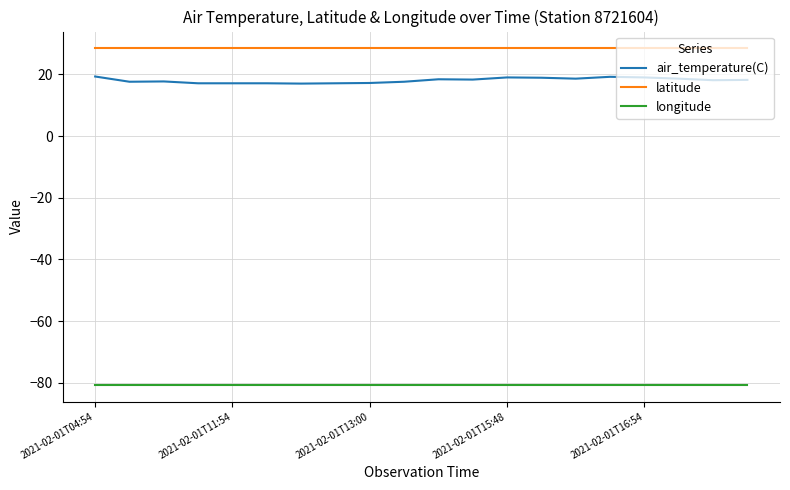

True or false: air_temperature(C) and longitude cross at least once.

False